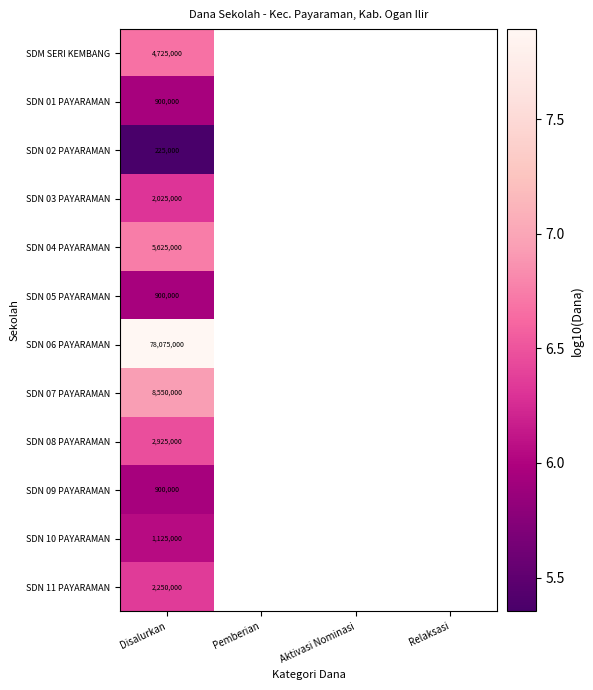

How many categories are shown in the chart?

4